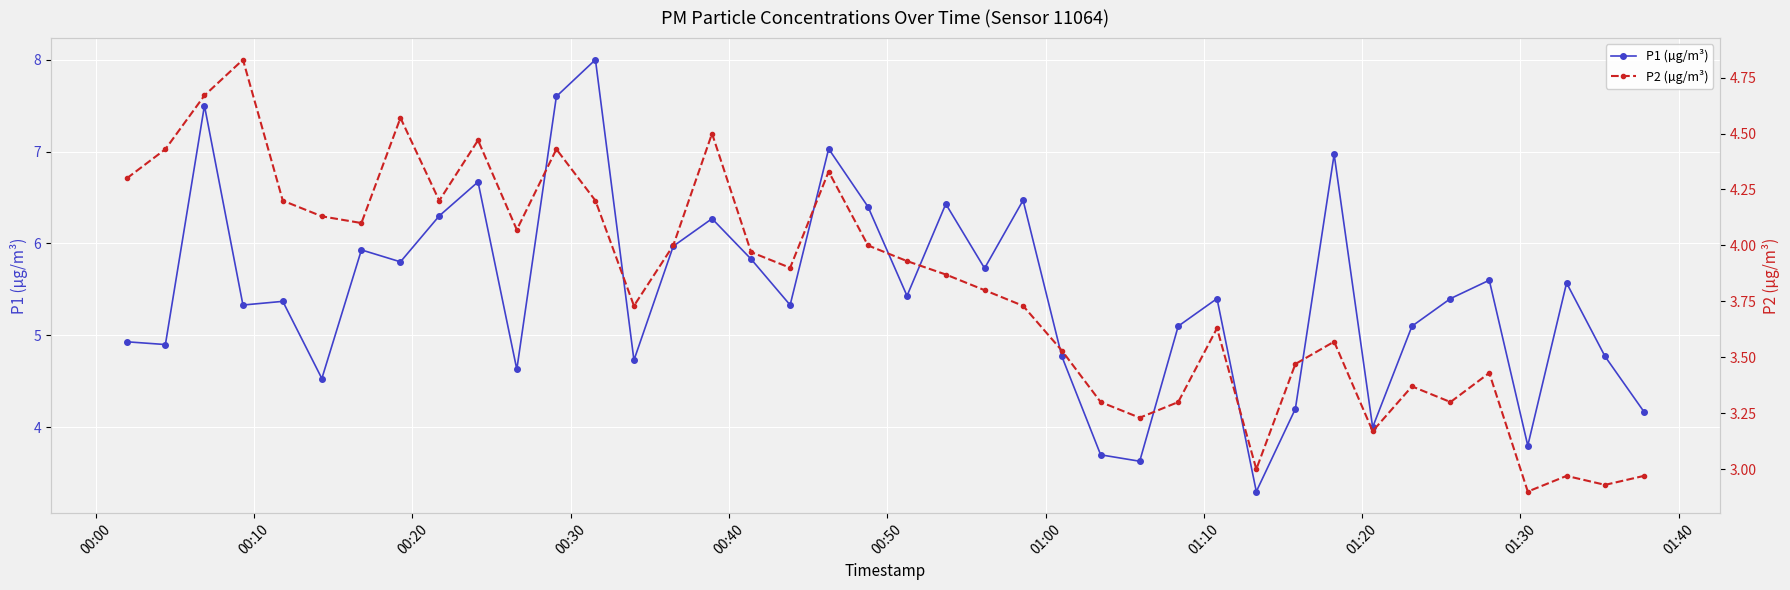

How many lines are shown in the chart?

2